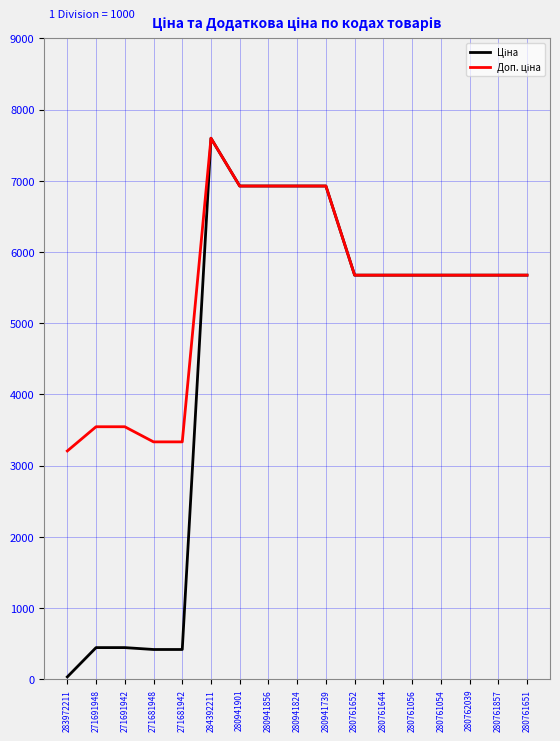

What is the difference between the highest and lowest values at 271681948?

2915.9